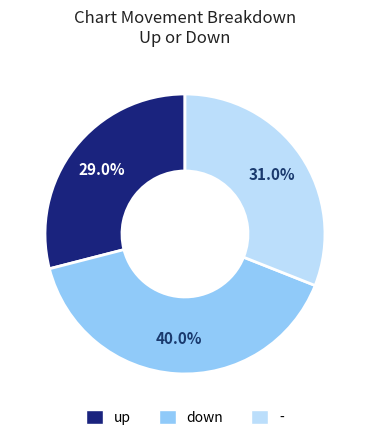

Count the number of slices in the pie.

3